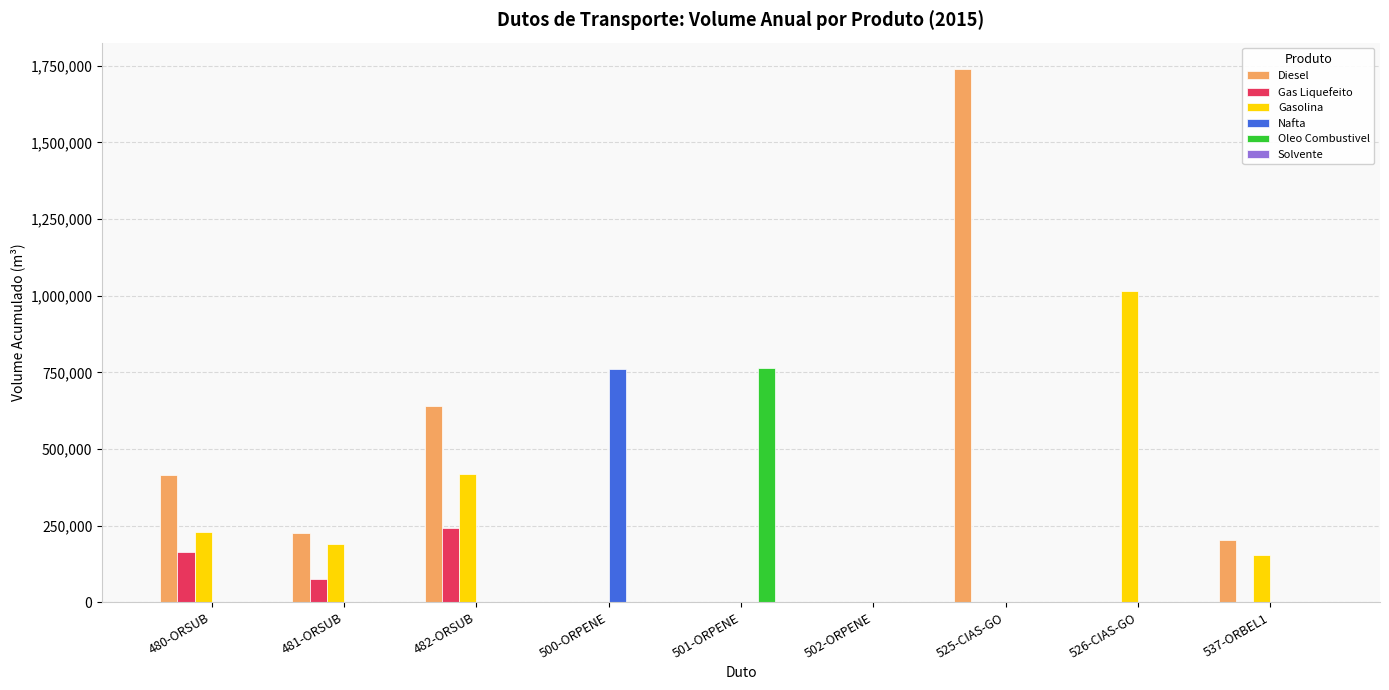

What is the highest value of the Oleo Combustivel series?

763796